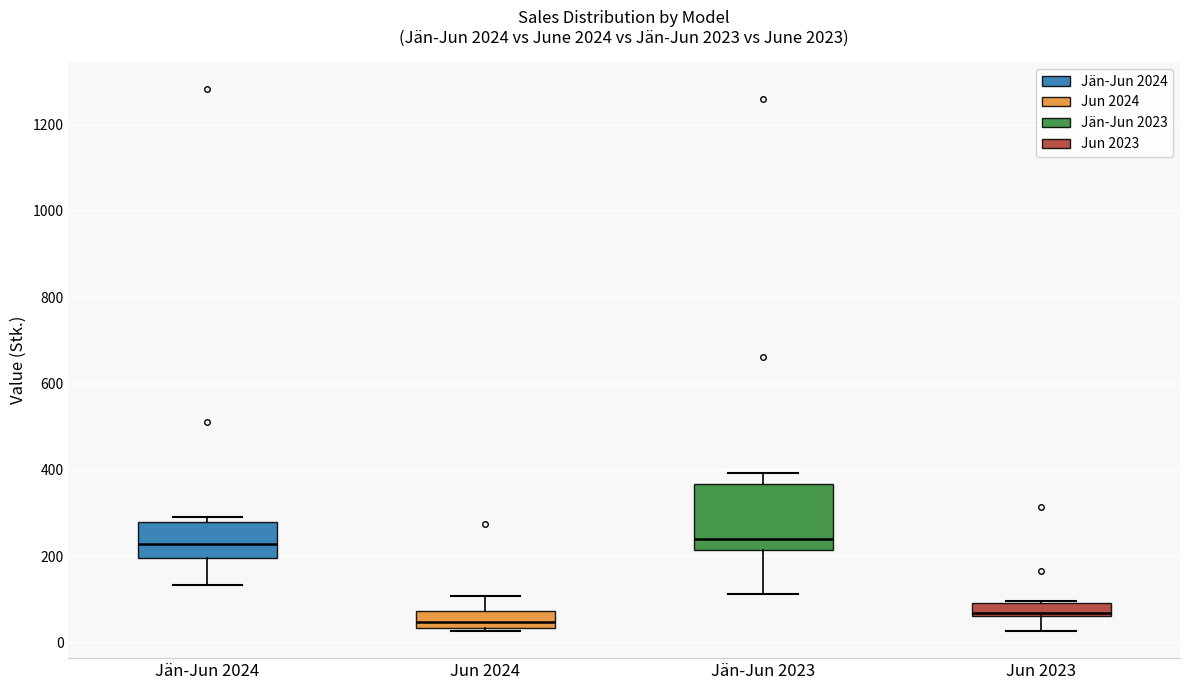

Reading left to right, transcribe this box plot: for each box, give where its median line is, the range the box spans, and where its two whiskers end, as read against the y-axis. The values are not printed on the chart, so give them approximately, as read against the axis.

Jän-Jun 2024: median 220, box 200 to 280, whiskers 140 to 300
Jun 2024: median 40 (just above the box's lower edge), box 40 to 80, whiskers 20 to 100
Jän-Jun 2023: median 240, box 220 to 360, whiskers 120 to 400
Jun 2023: median 60 (just above the box's lower edge), box 60 to 100, whiskers 20 to 100